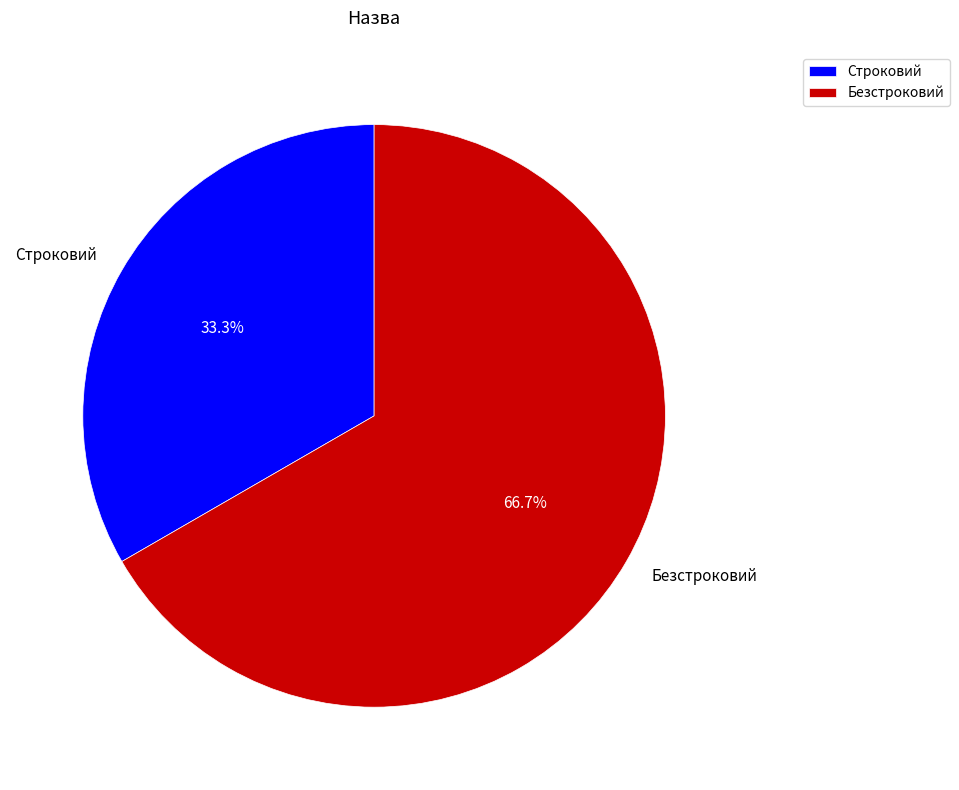

Rank the categories by value from lowest to highest.

Строковий, Безстроковий